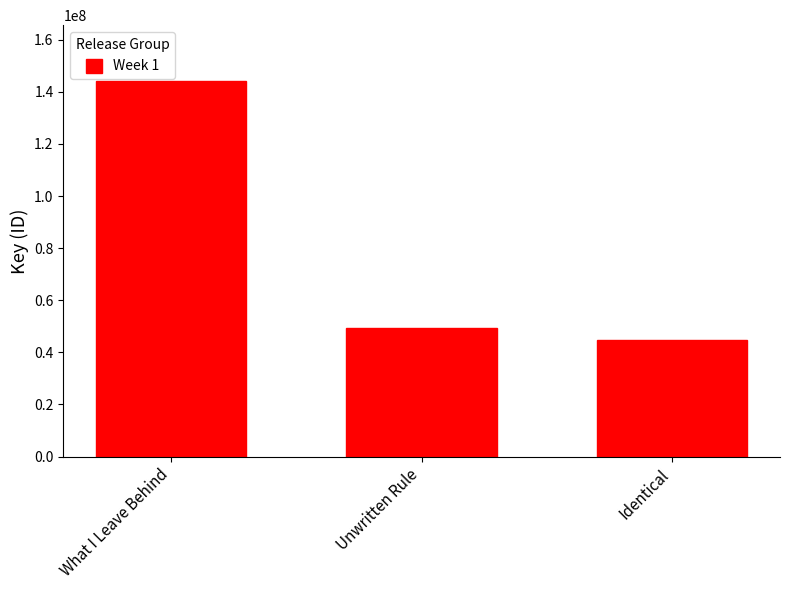

Count the number of categories in the chart.

3